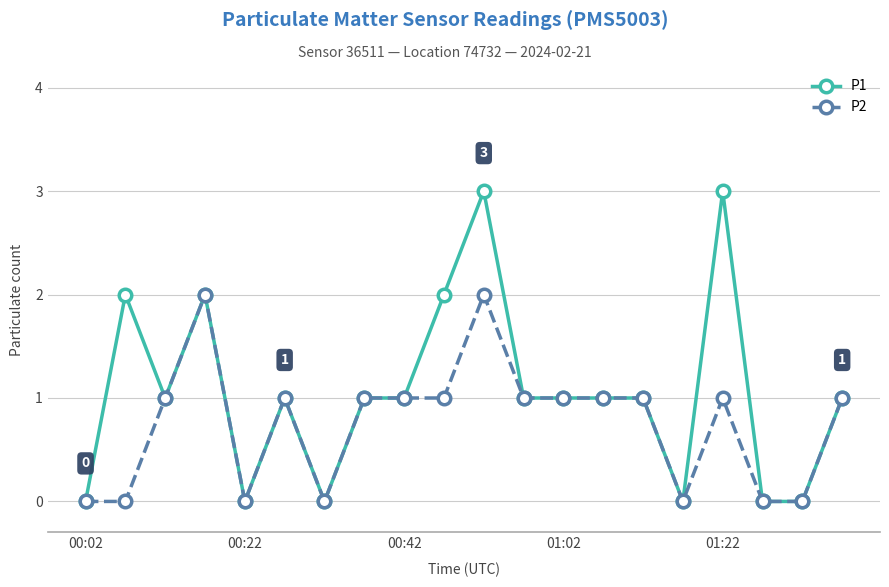

What is the difference between the second highest and minimum values in the P2 series?

2